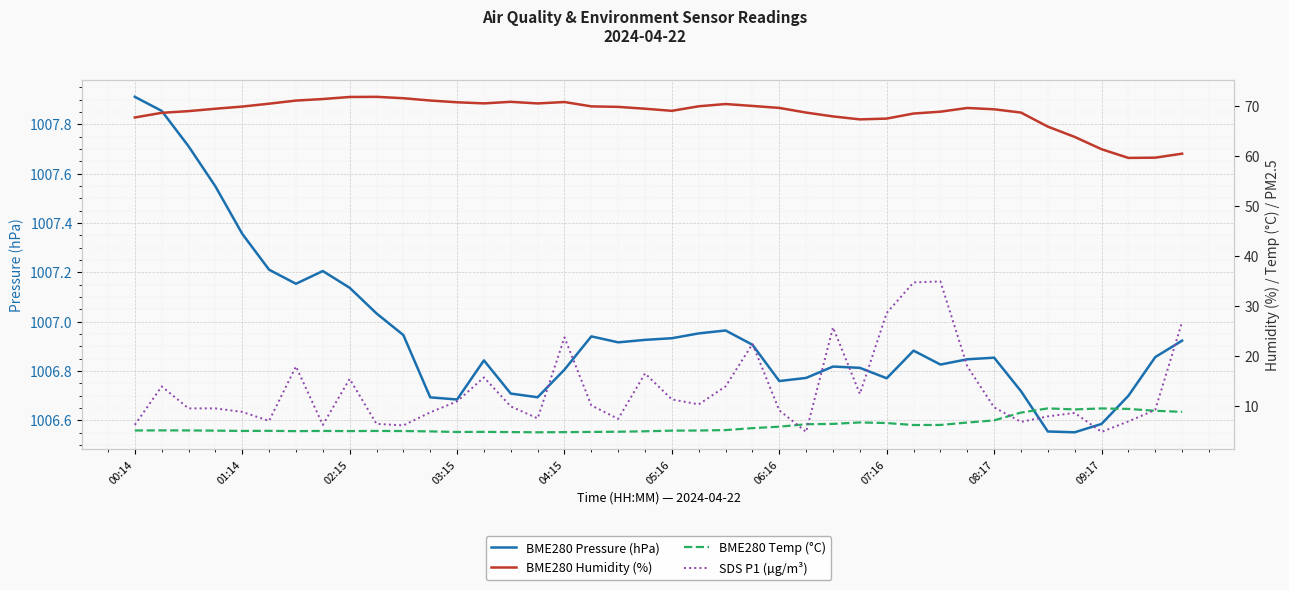

Which has a higher value, 18 or 00:14?

00:14